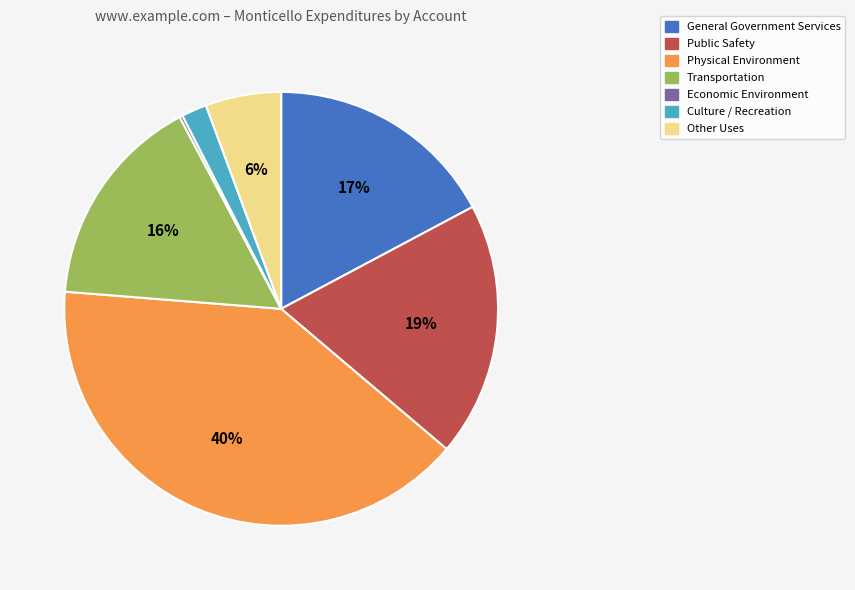

What percentage is the General Government Services slice, to the nearest percent?

17%